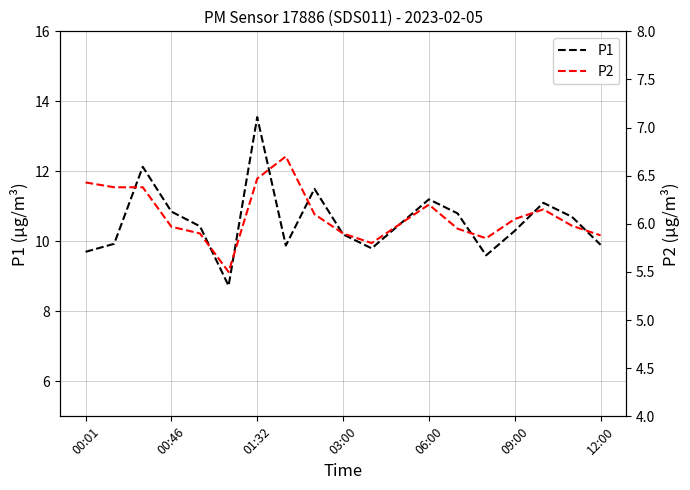

Is it true that P2 equals 6.4 at 00:01?

True